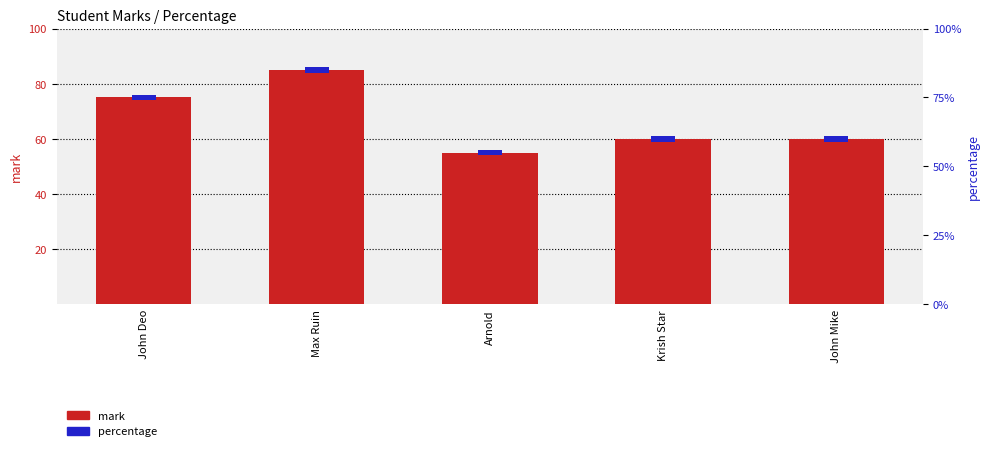

How many data points in mark are above 60?

2